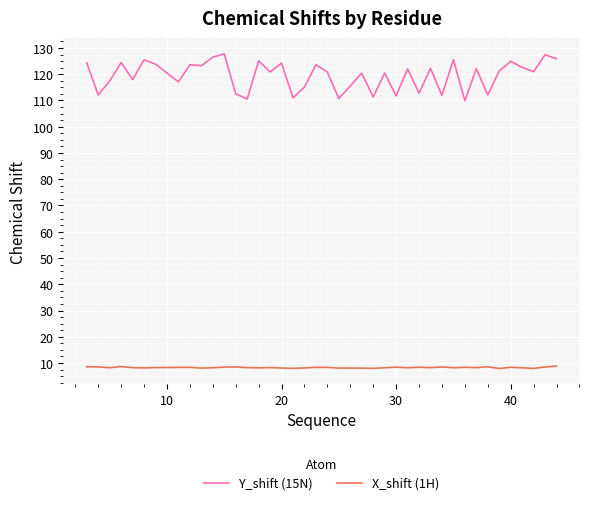

List the series in order of their overall mean, lowest first.

X_shift (1H), Y_shift (15N)